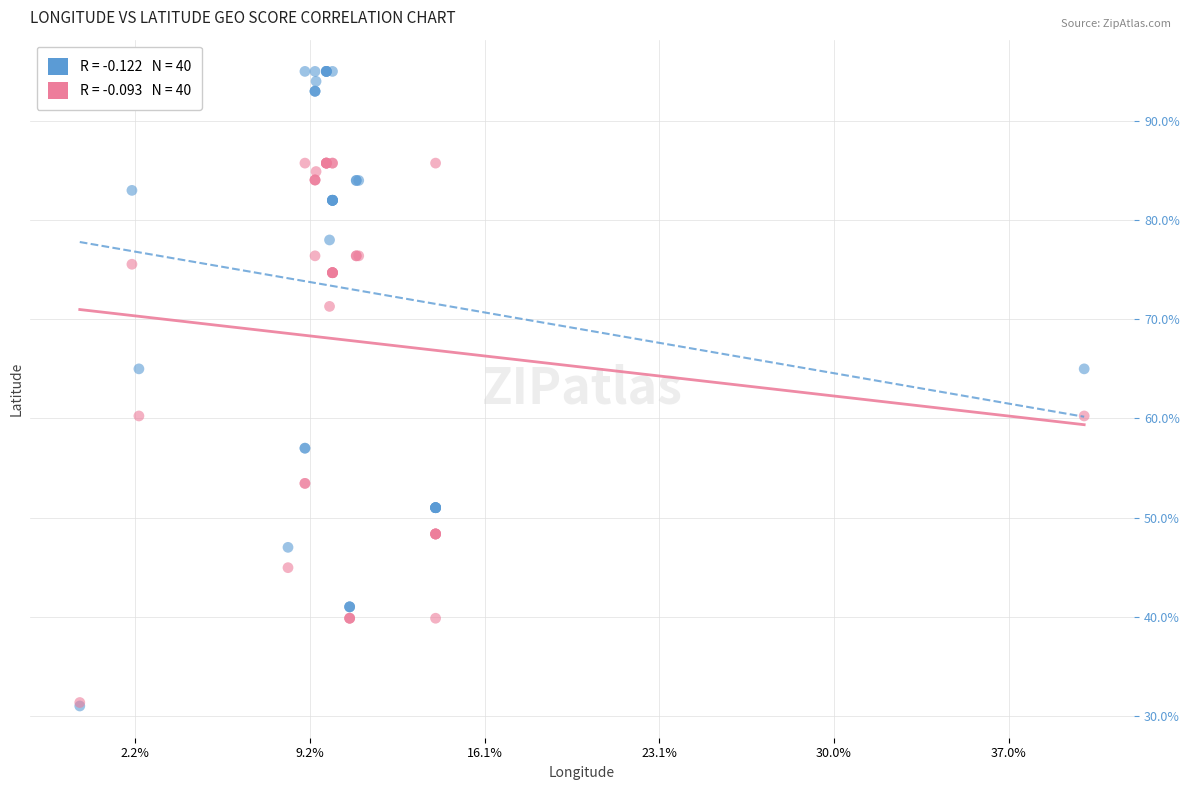

Which series reaches the maximum Y coordinate?

Geo Score Series 1